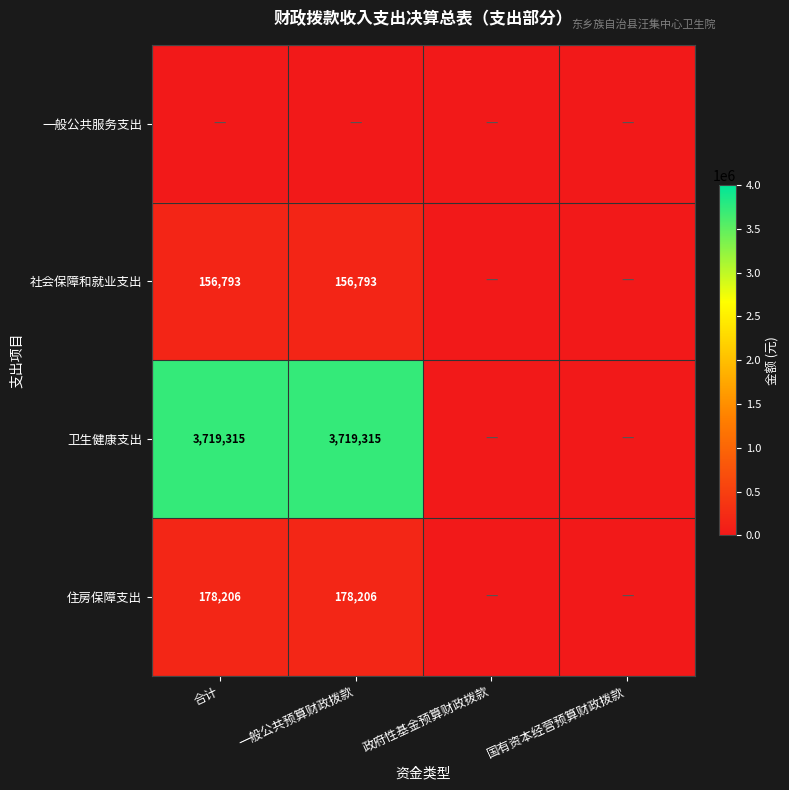

The value of 住房保障支出 at 合计 is 96904. True or false?

False